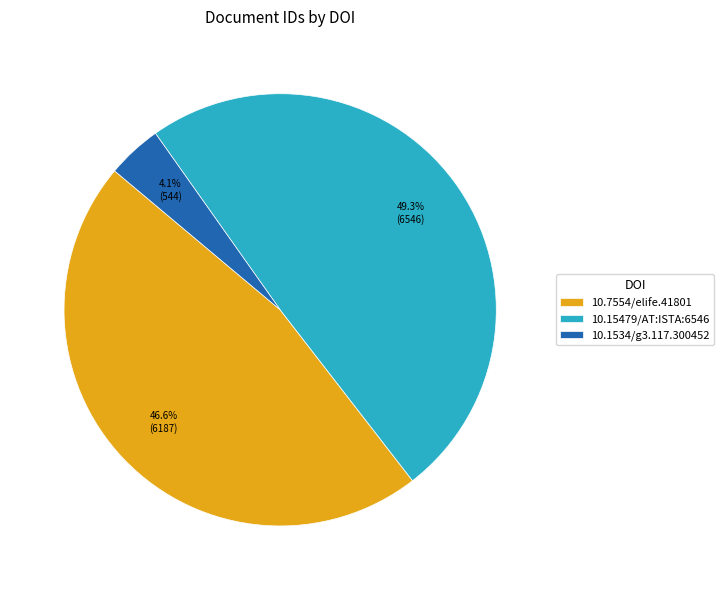

Which slice is the largest?

10.15479/AT:ISTA:6546